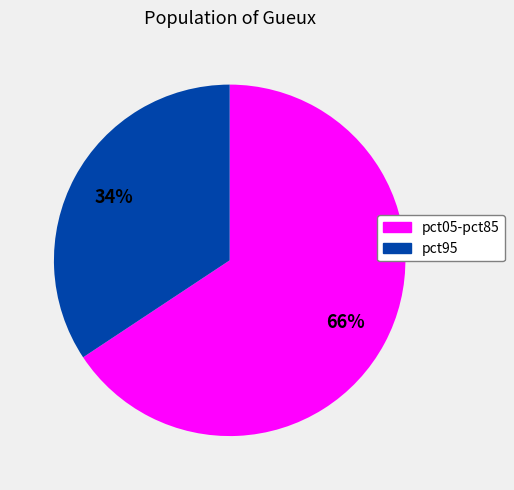

Is it true that pct95 is 34% of the pie?

True